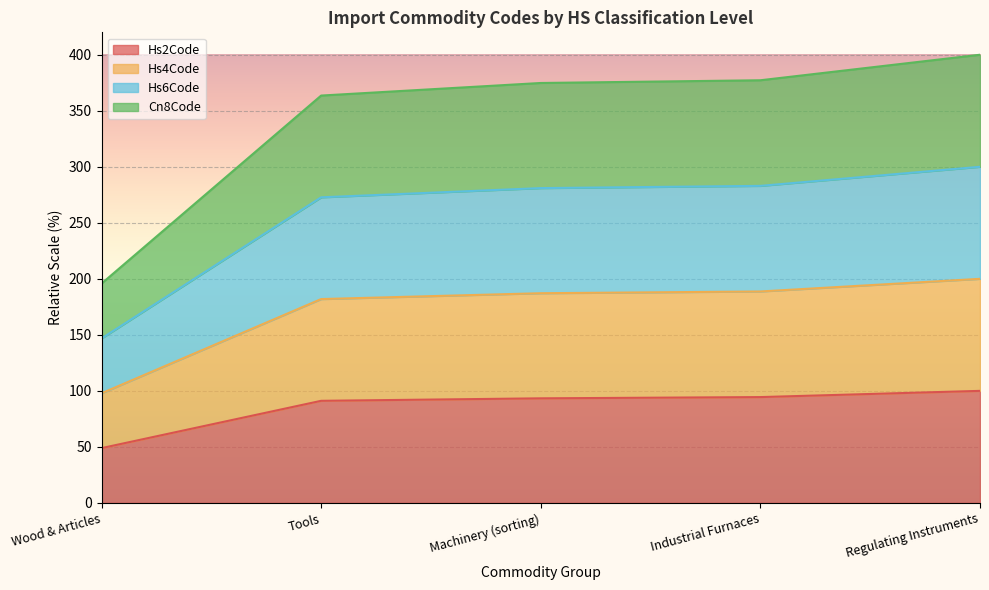

Count the number of categories in the chart.

5